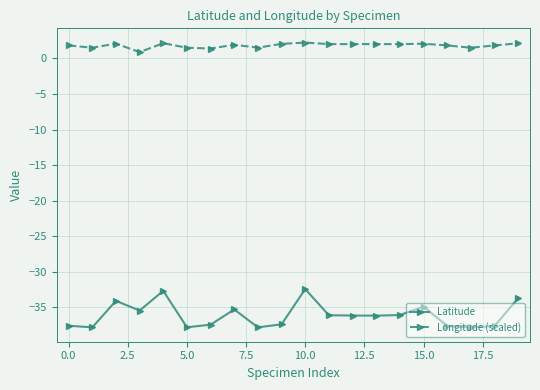

What is the greatest value displayed?

2.2